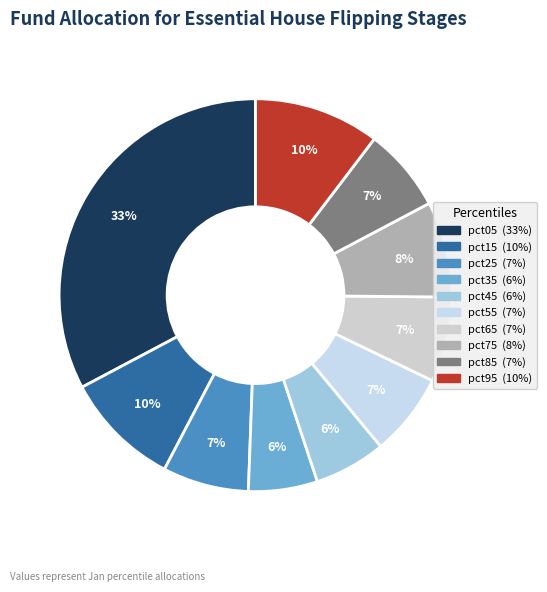

Does any single category account for the majority?

No